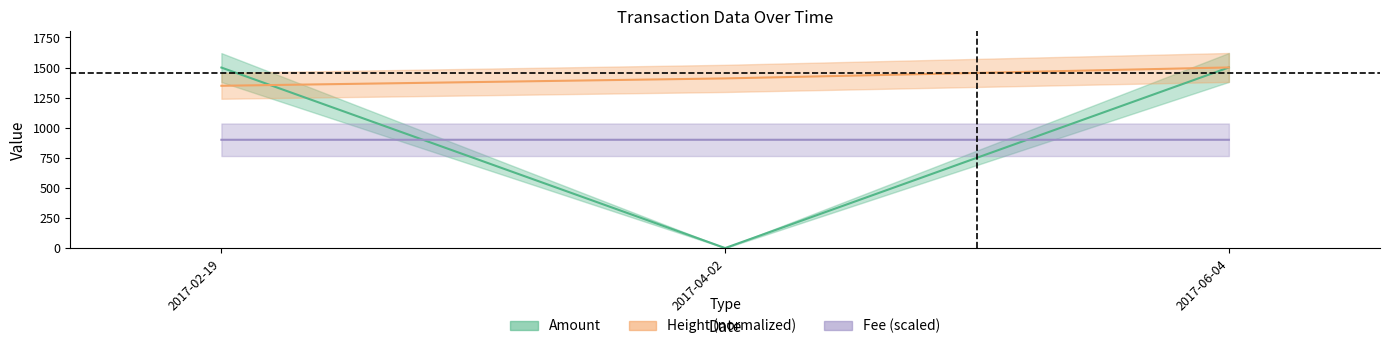

Rank the categories by Height value from highest to lowest.

2017-06-04, 2017-04-02, 2017-02-19